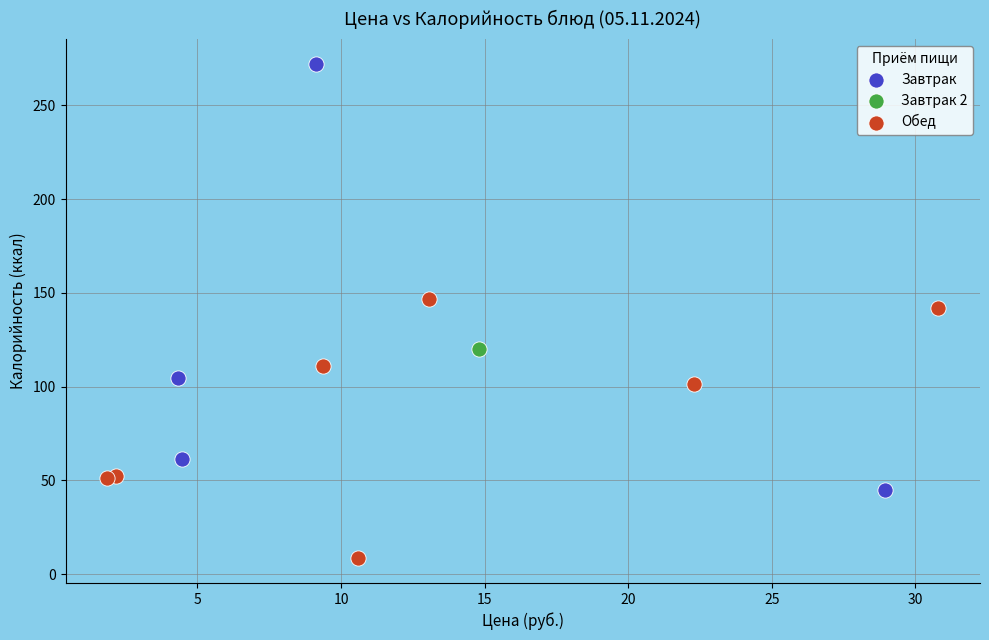

What are all the series names shown in the legend?

Завтрак, Завтрак 2, Обед